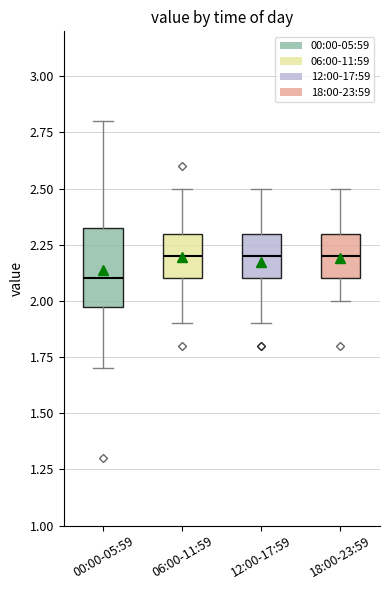

Reading left to right, read every box against the y-axis: the position of its median line, the range the box covers, and the ends of its whiskers. The values are not printed on the chart, so give them approximately, as read against the axis.

00:00-05:59: median 2.10, box 2.00 to 2.35, whiskers 1.70 to 2.80
06:00-11:59: median 2.20, box 2.10 to 2.30, whiskers 1.90 to 2.50
12:00-17:59: median 2.20, box 2.10 to 2.30, whiskers 1.90 to 2.50
18:00-23:59: median 2.20, box 2.10 to 2.30, whiskers 2.00 to 2.50